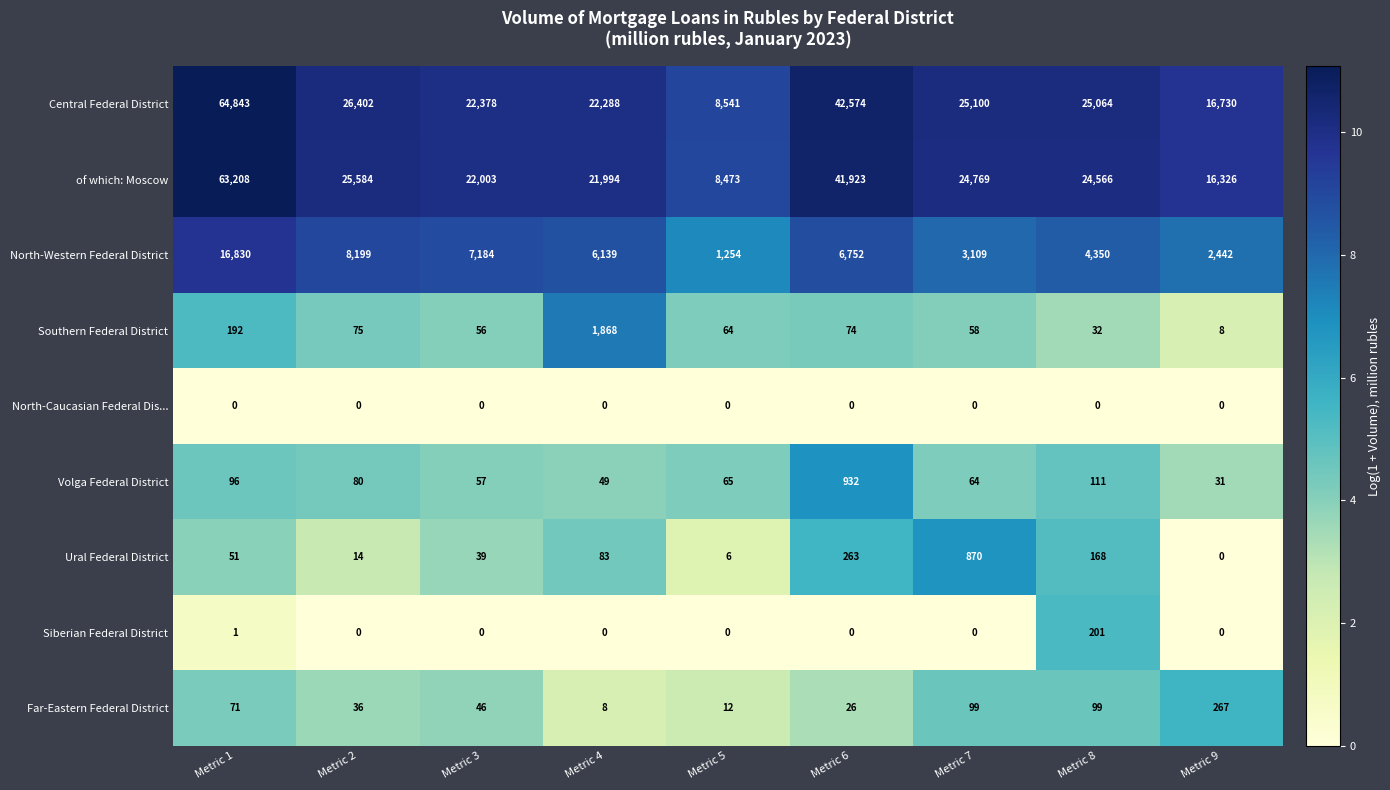

What is the difference between the Volga Federal District values at Metric 3 and Metric 9?

26